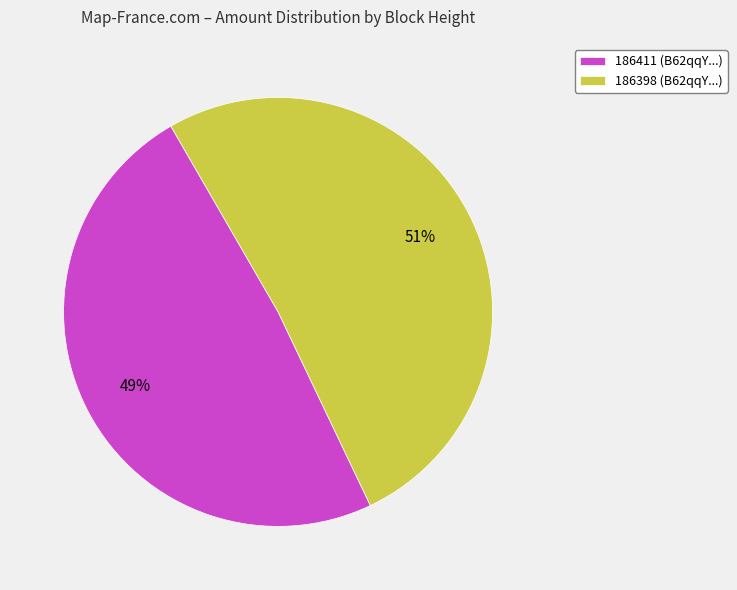

To the nearest percent, what is the combined percentage of 186411 (B62qqY...) and 186398 (B62qqY...)?

100%